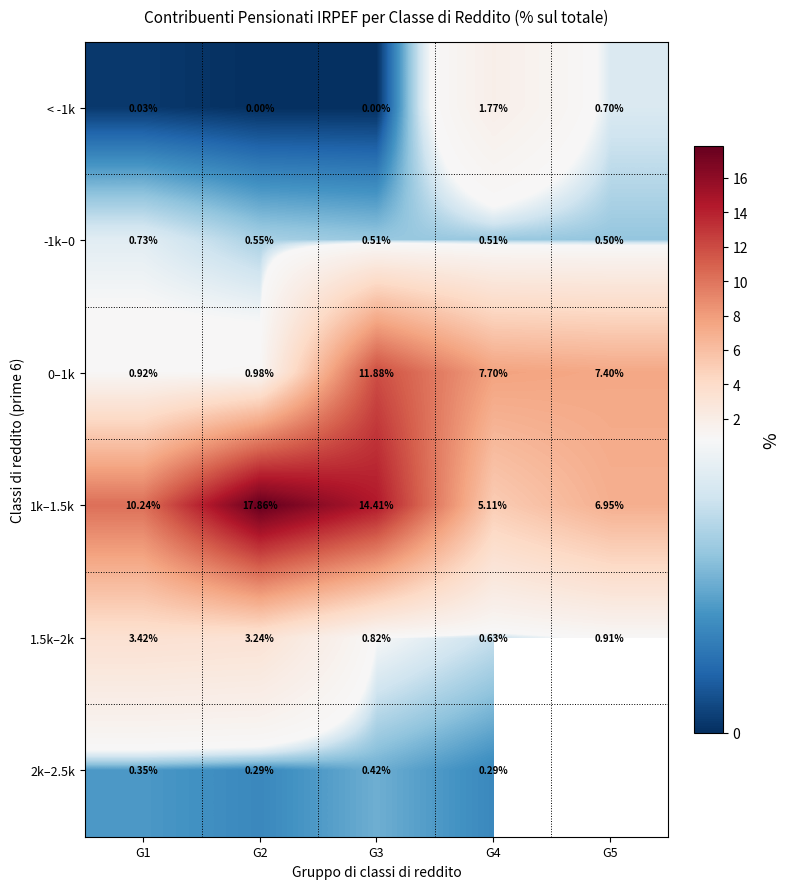

What is the difference between the maximum and second lowest values in the 1.5k–2k series?

2.6